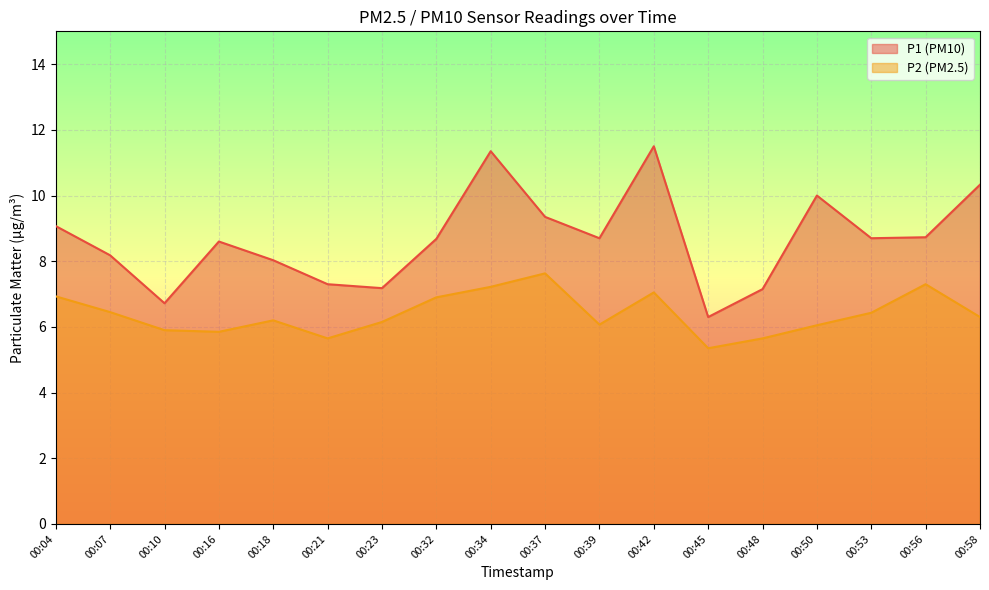

What is the value of the P2 point at the 12th from the left?

7.0